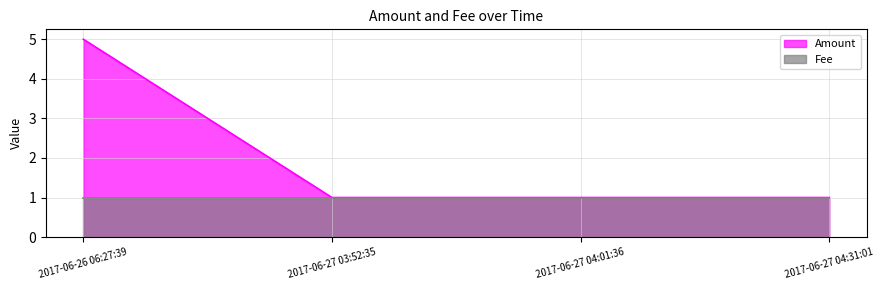

How many values are between 1 and 5?

4